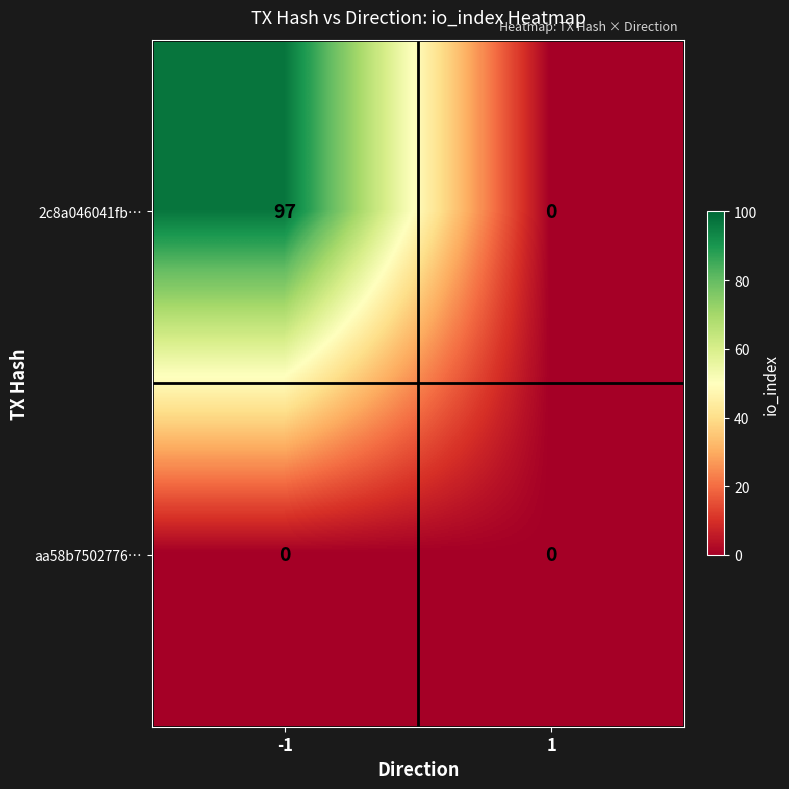

At which category is the sum across all series the highest?

-1